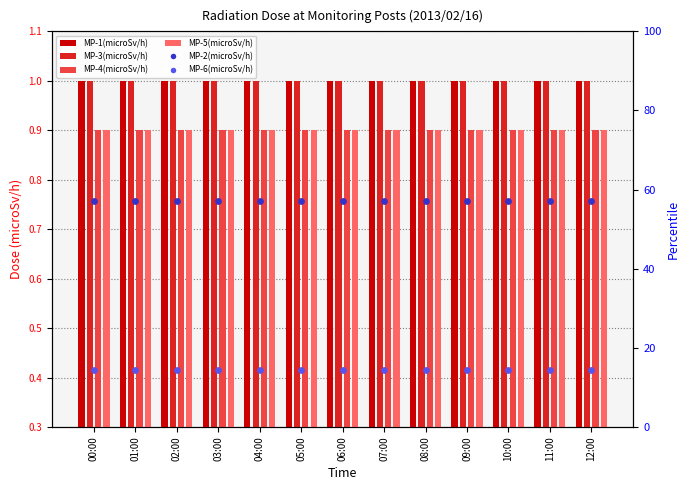

Is the value of MP-1(microSv/h) at 11:00 greater than the value of MP-5(microSv/h) at 09:00?

Yes